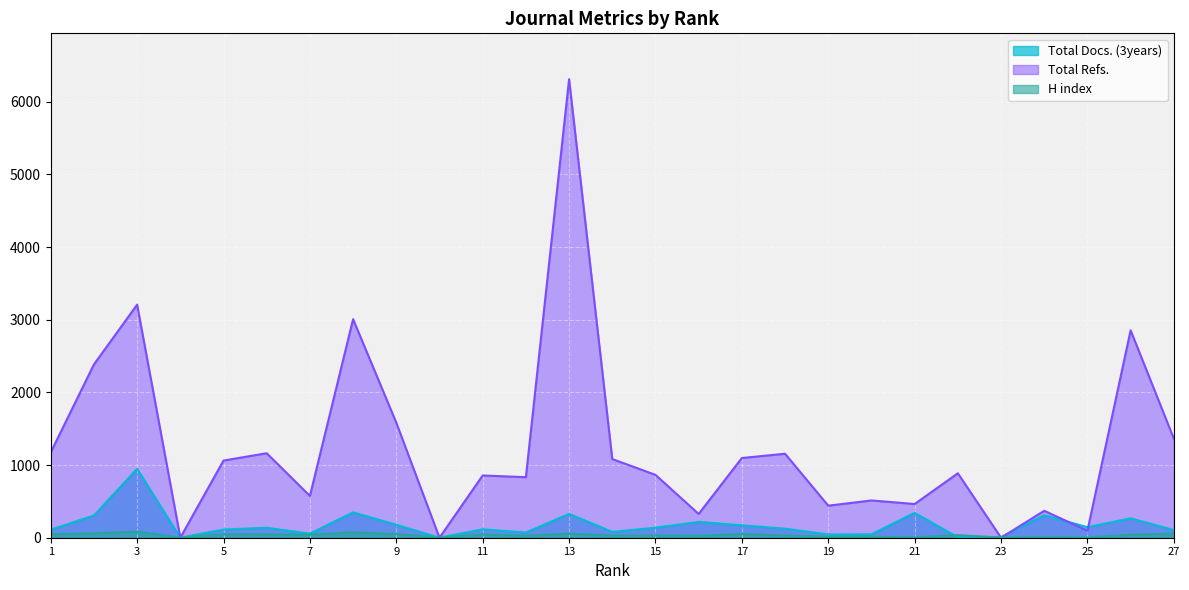

Read the Total Refs. value at 16.

327